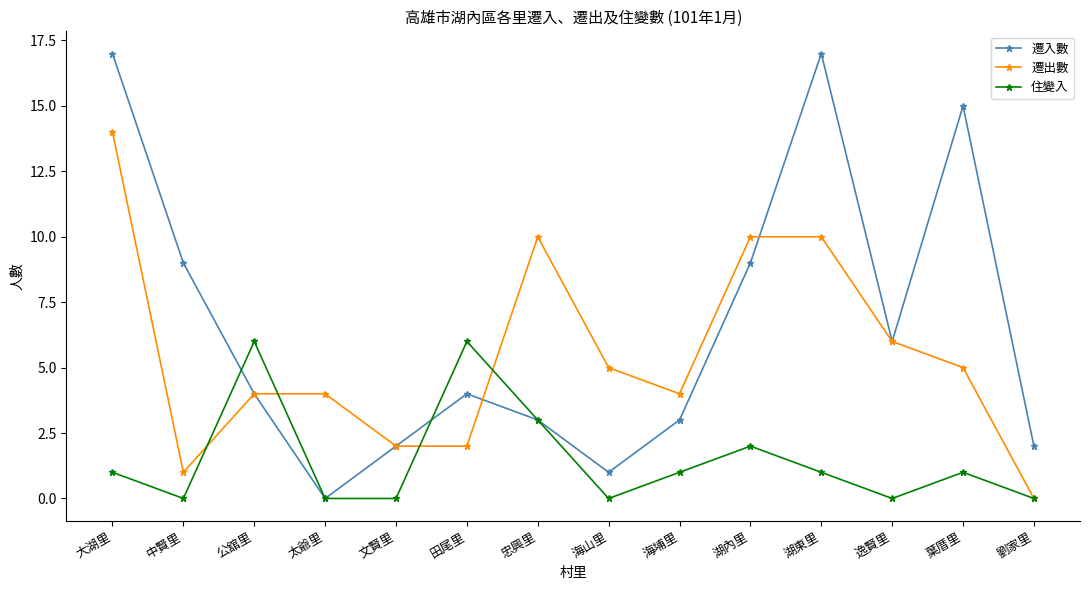

Is it true that 遷出數 equals 0 at 中賢里?

False